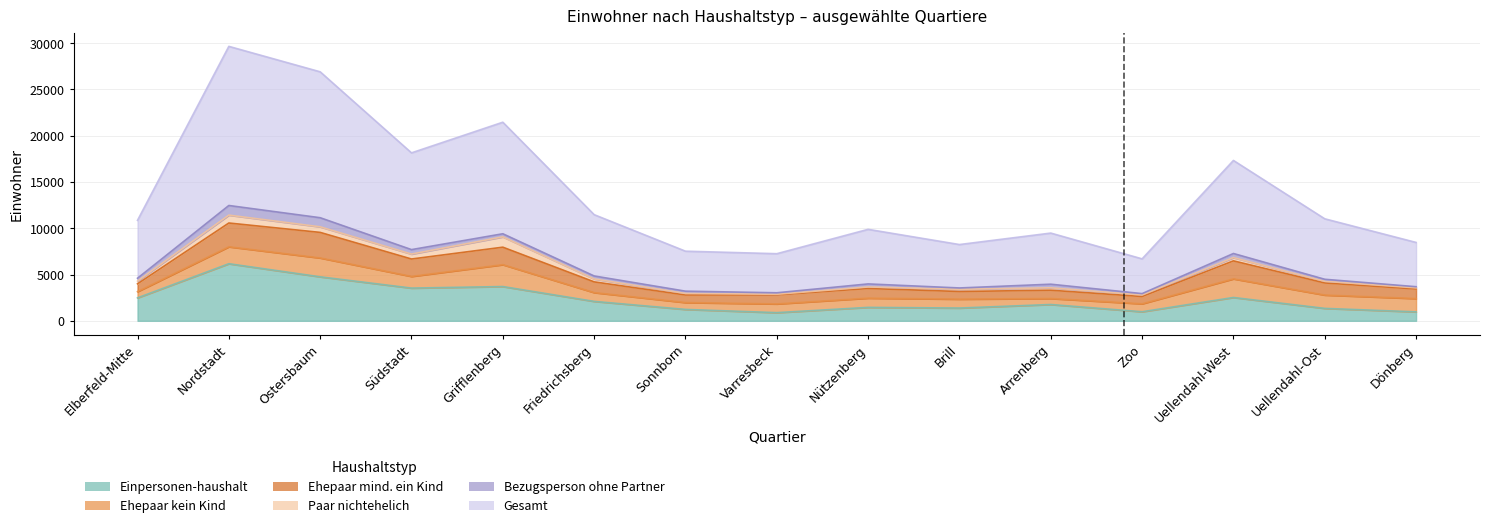

True or false: Einpersonen-haushalt and Paar nichtehelich cross at least once.

False